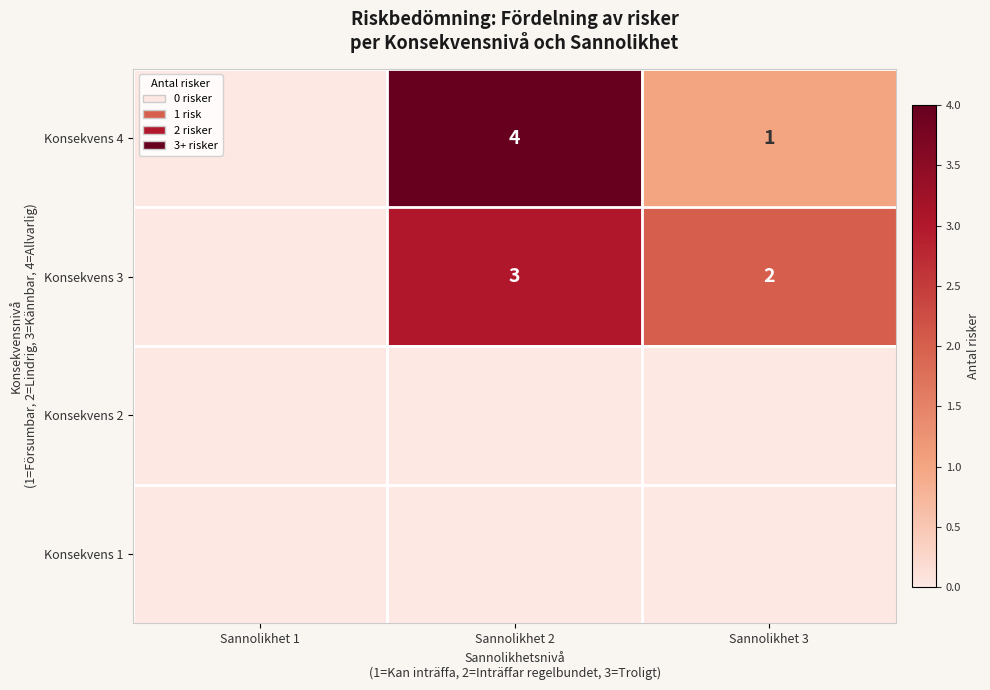

At which category is the sum across all series the highest?

Sannolikhet 2